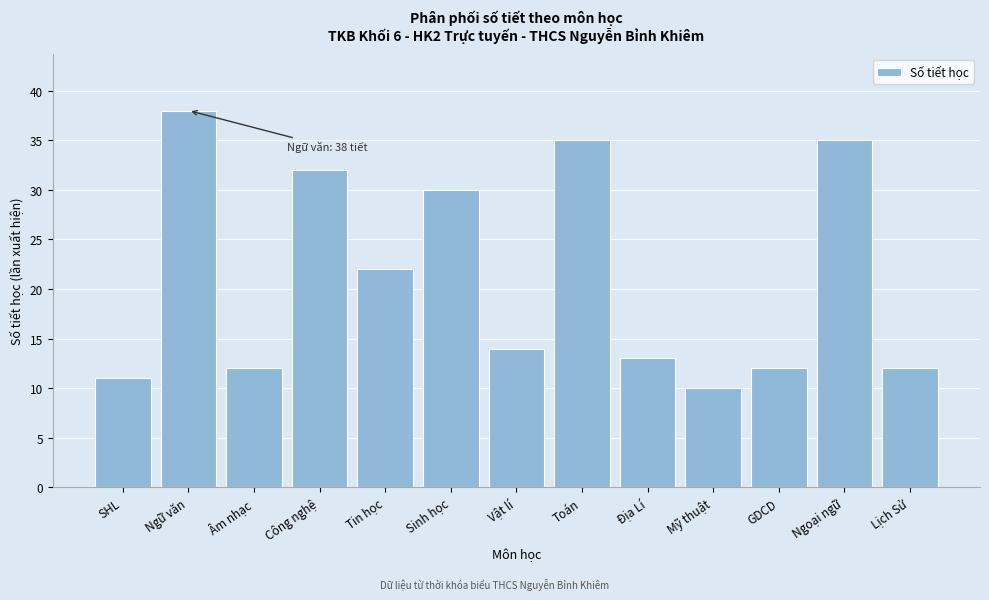

Reading left to right, list all the values displayed in this chart.

11	38	12	32	22	30	14	35	13	10	12	35	12